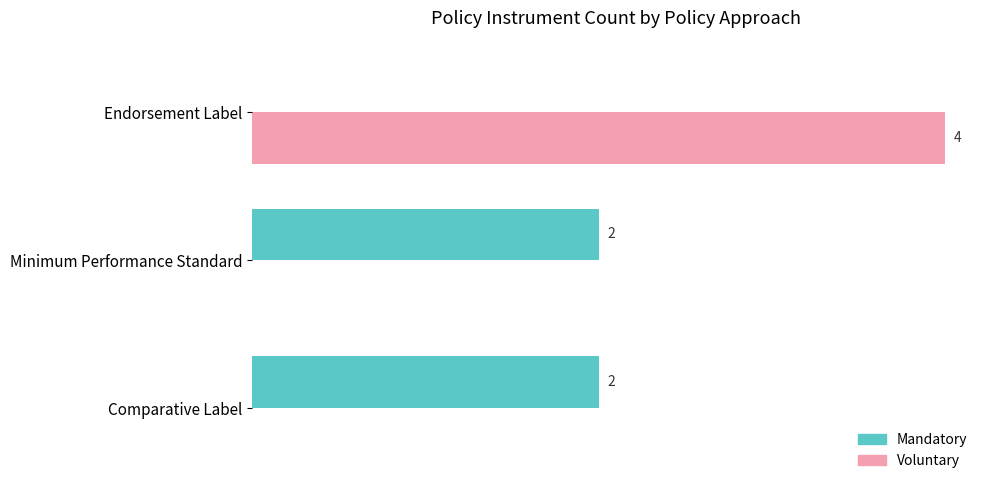

At which category is the sum across all series the highest?

Endorsement Label